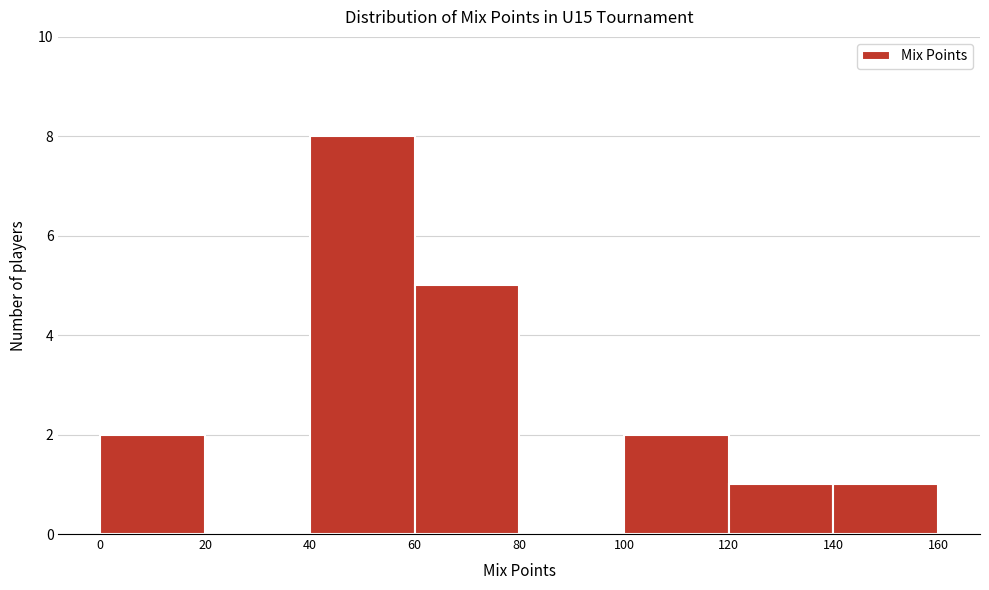

How tall is the bar that spans 40 to 60 on the x-axis? The values are not printed on the chart, so give them approximately, as read against the axis.

8